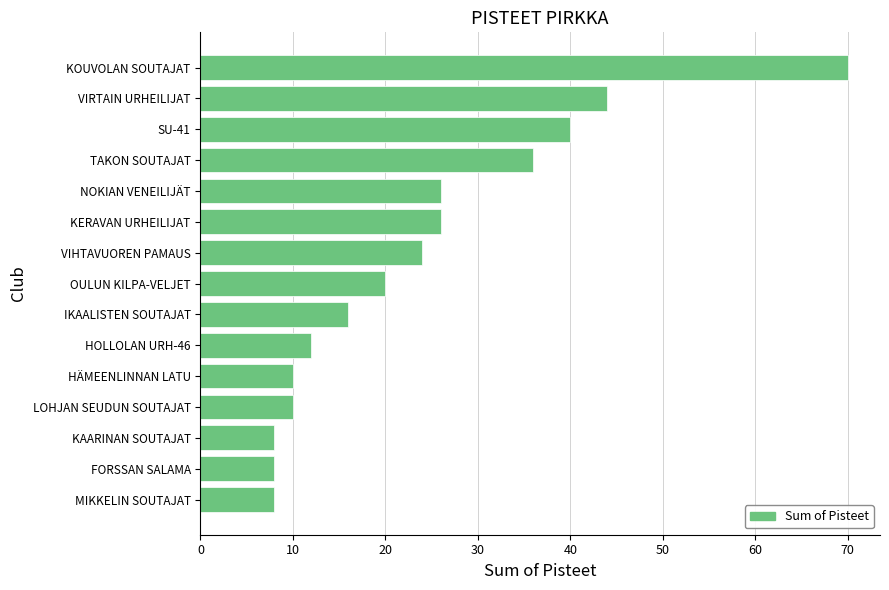

What is the difference between the maximum and minimum values?

62